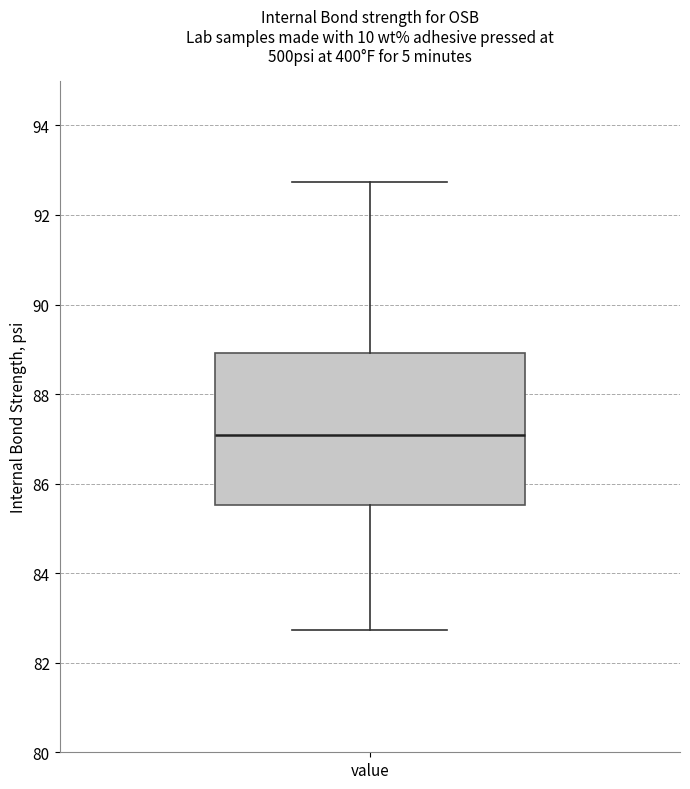

Read this box plot against the y-axis: the position of the median line, the range covered by the box, and the ends of both whiskers. The values are not printed on the chart, so give them approximately, as read against the axis.

median 87.0, box 85.6 to 89.0, whiskers 82.8 to 92.8